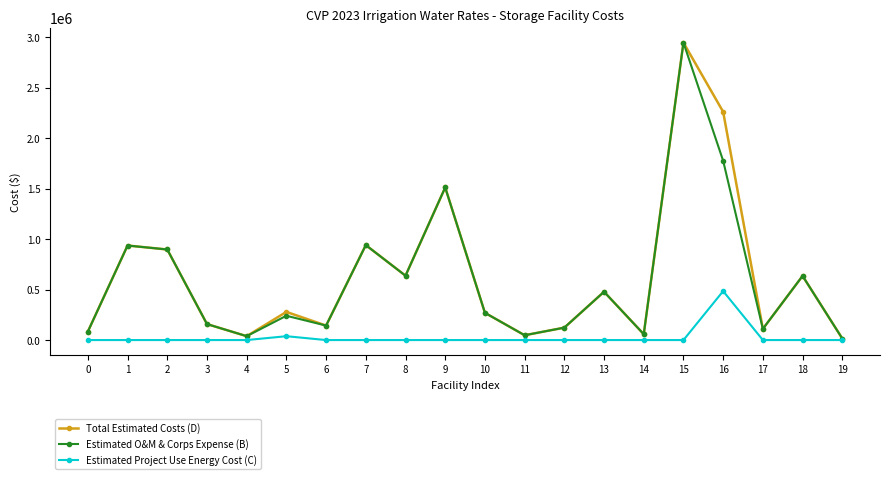

In Total Estimated Costs (D), how many points are higher than both neighbors (excluding endpoints)?

7